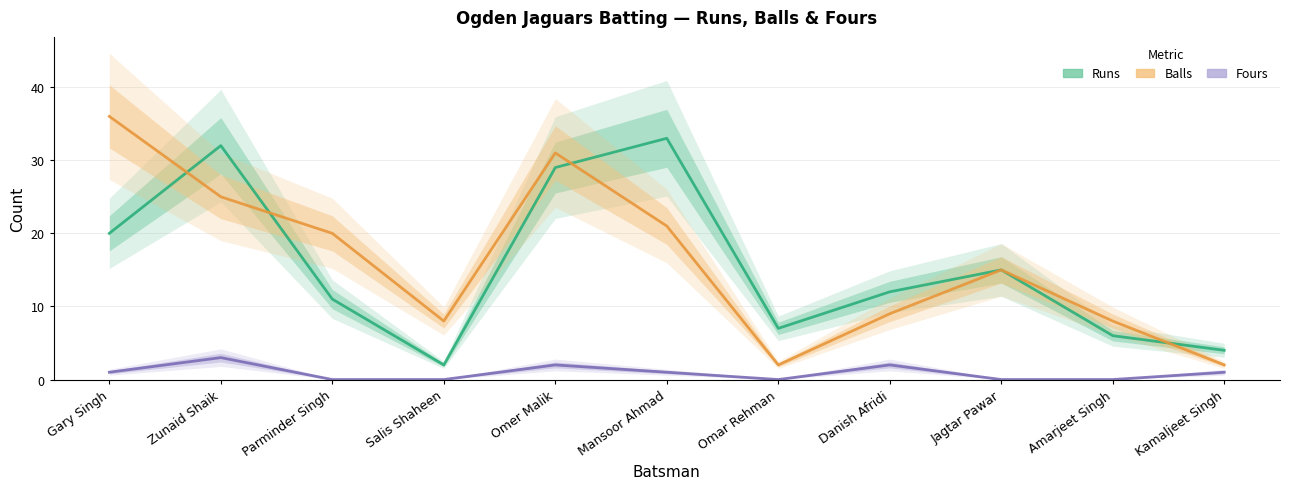

Which series has the largest range (max minus min)?

Balls